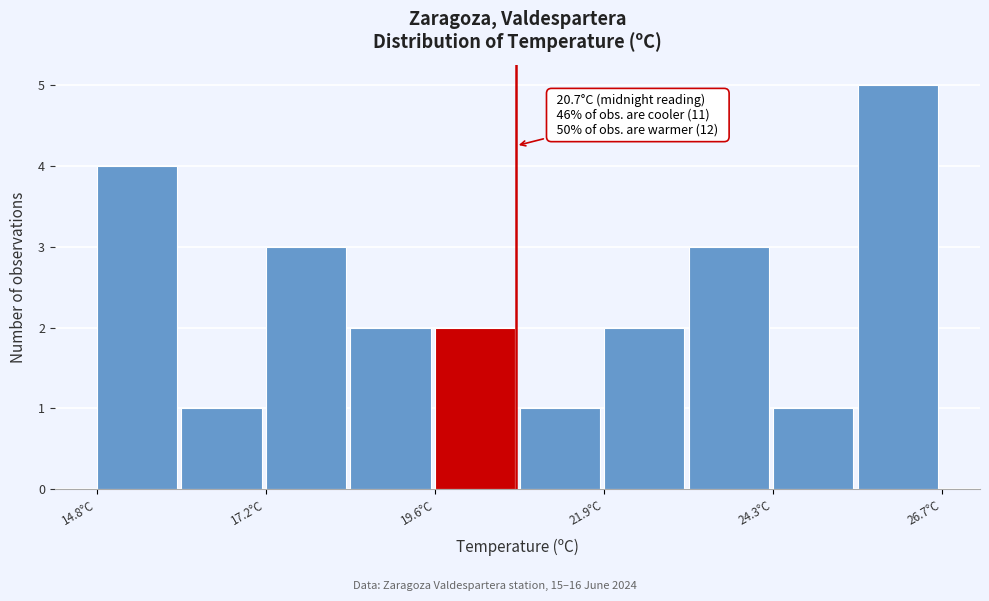

Around what value on the x-axis is the tallest bar? Give the approximate position of its centre, as read against the axis.

26.0